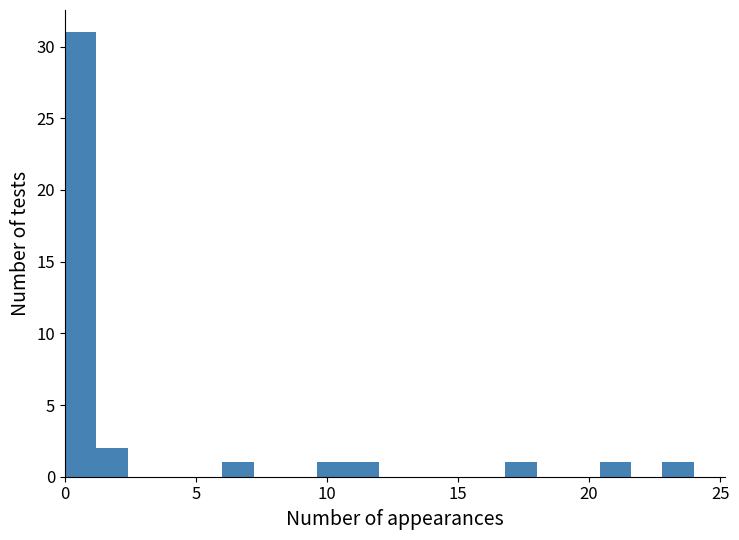

Around what value on the x-axis is the tallest bar? Give the approximate position of its centre, as read against the axis.

0.5